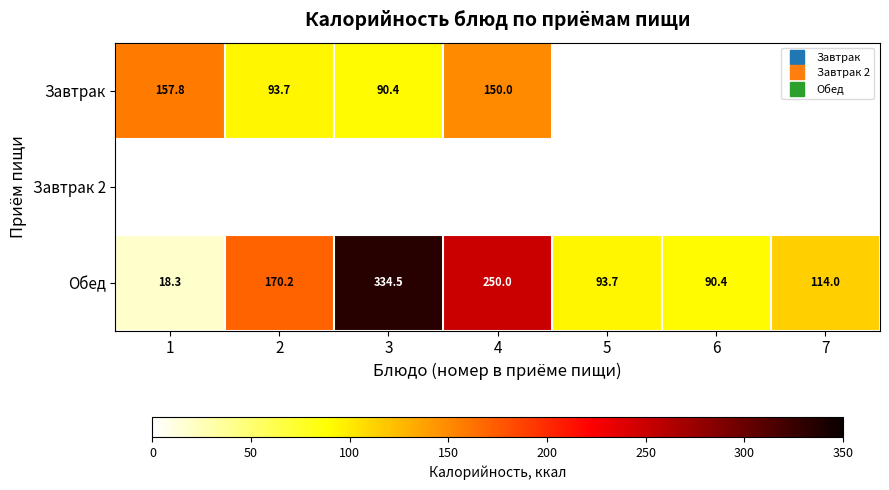

How many values in the Завтрак series are below 157?

3